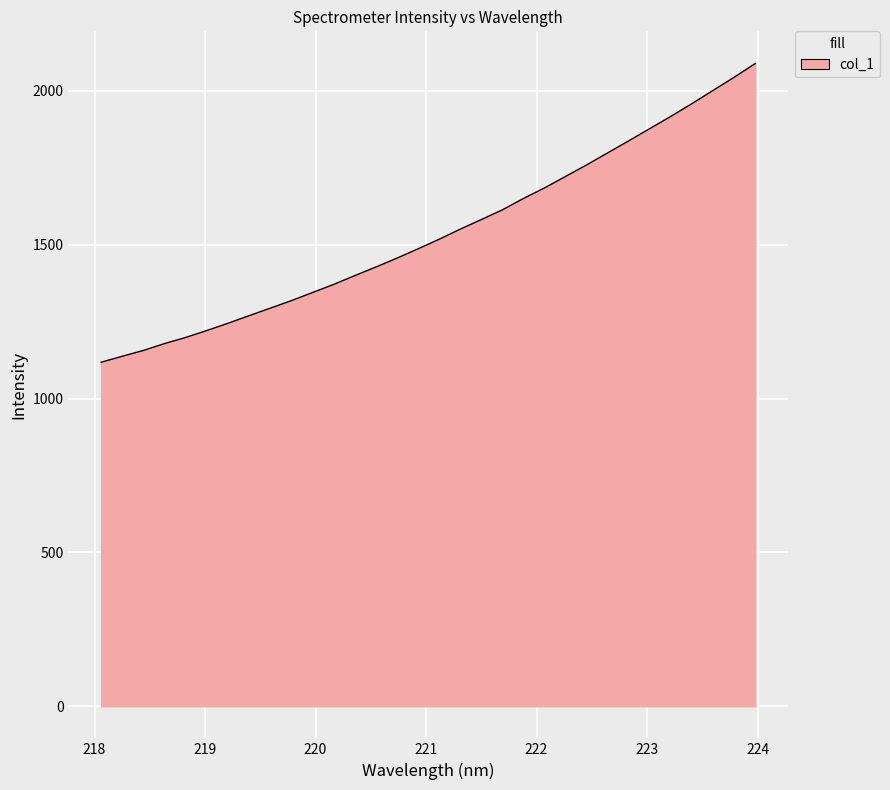

Does the chart have visible grid lines?

Yes